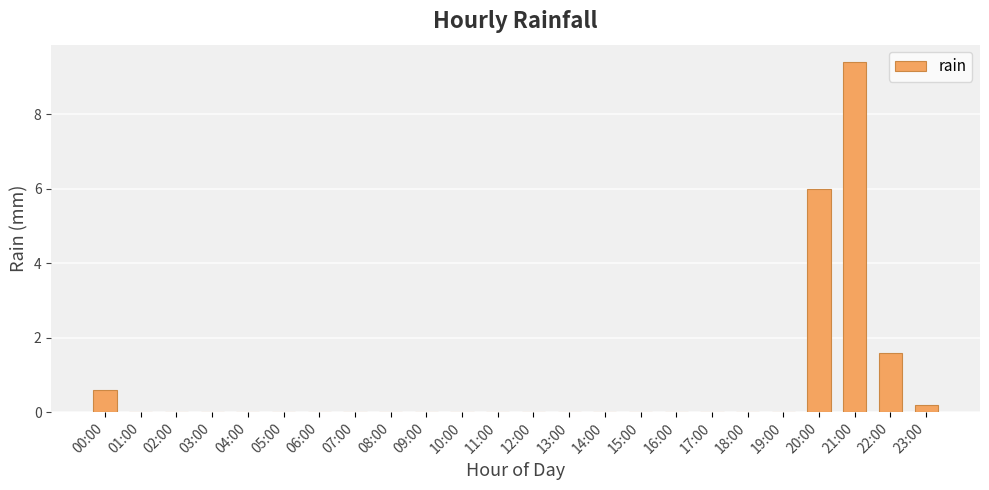

Between 02:00 and 23:00, which is larger?

23:00